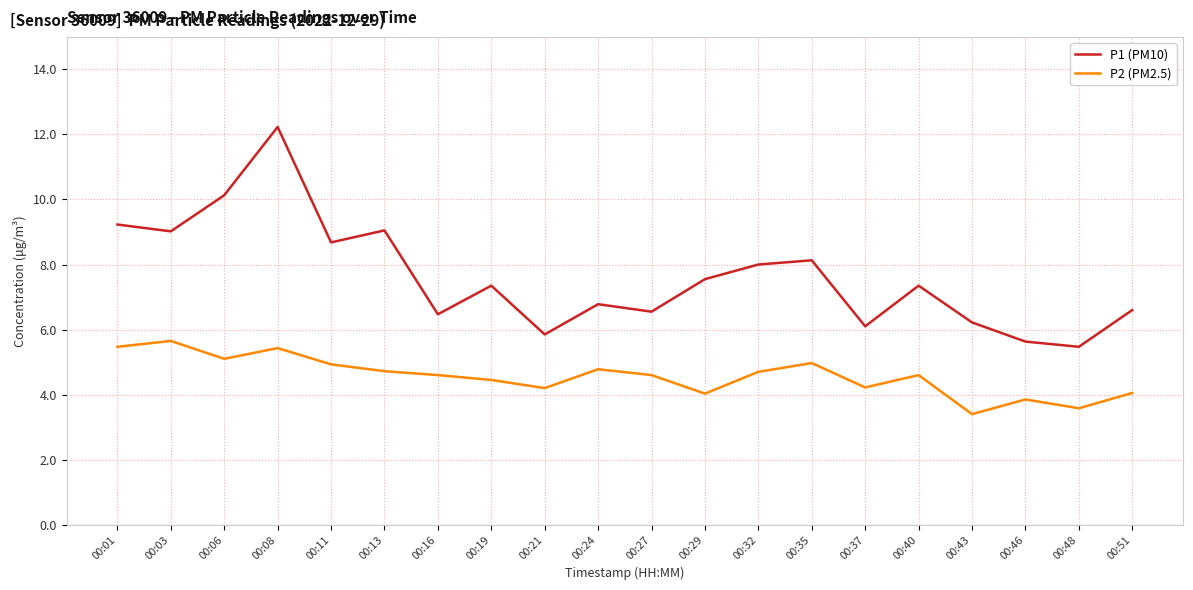

Between 00:11 and 00:40, which series saw the biggest shift?

P1 (PM10)